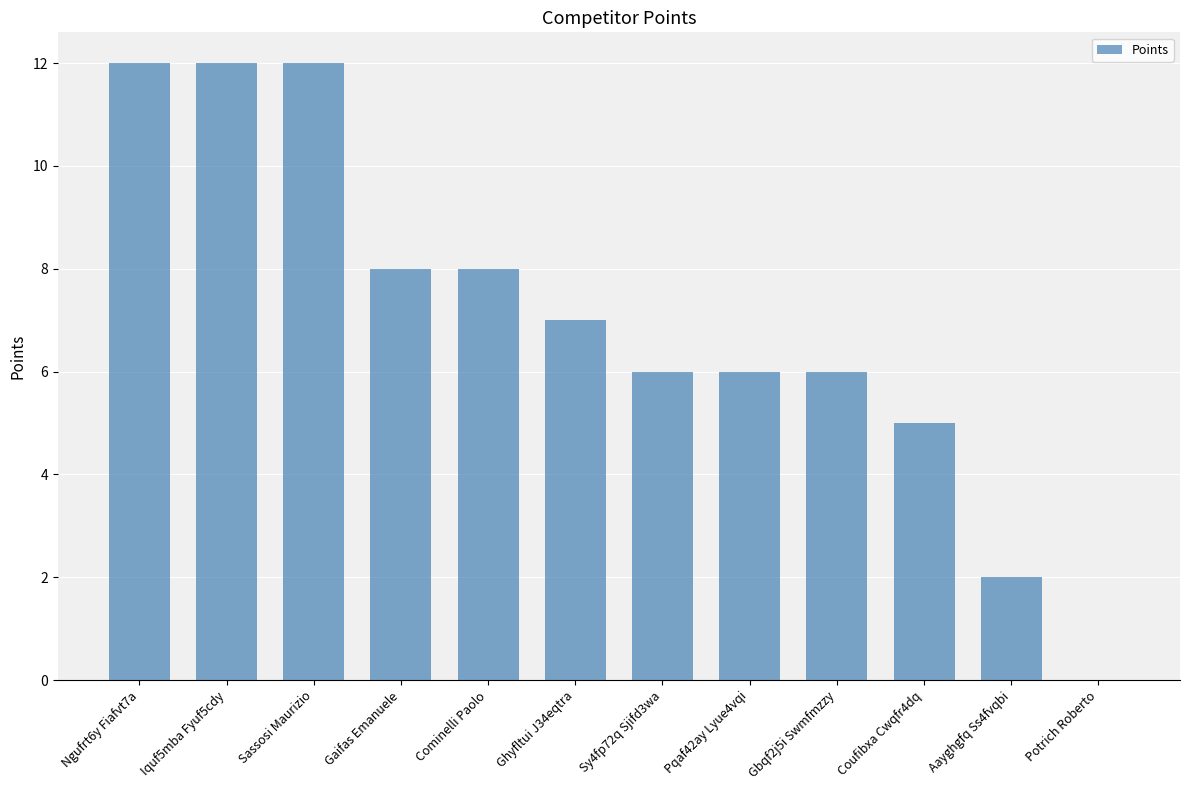

How many values are above zero?

11